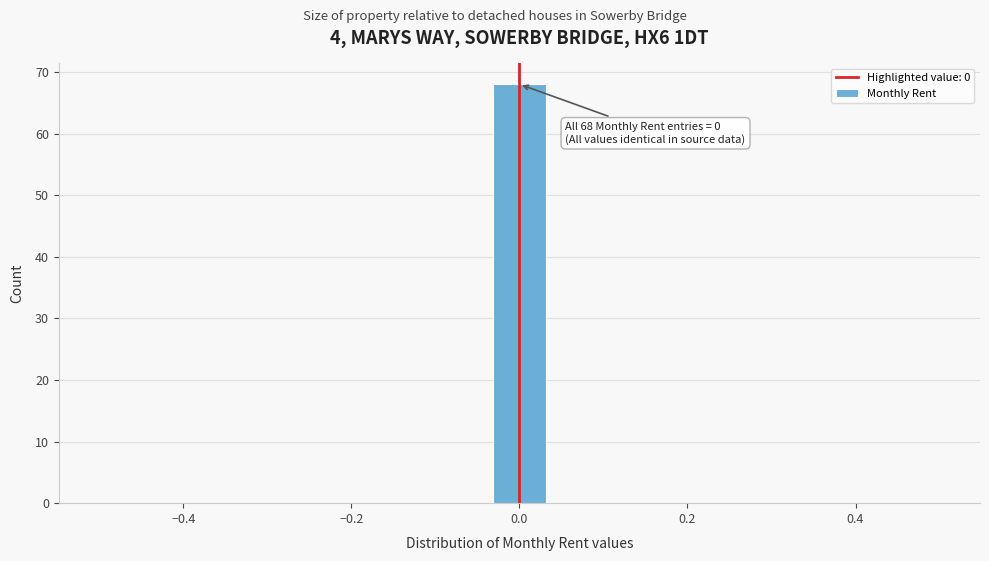

Around what value on the x-axis is the tallest bar? Give the approximate position of its centre, as read against the axis.

0.00